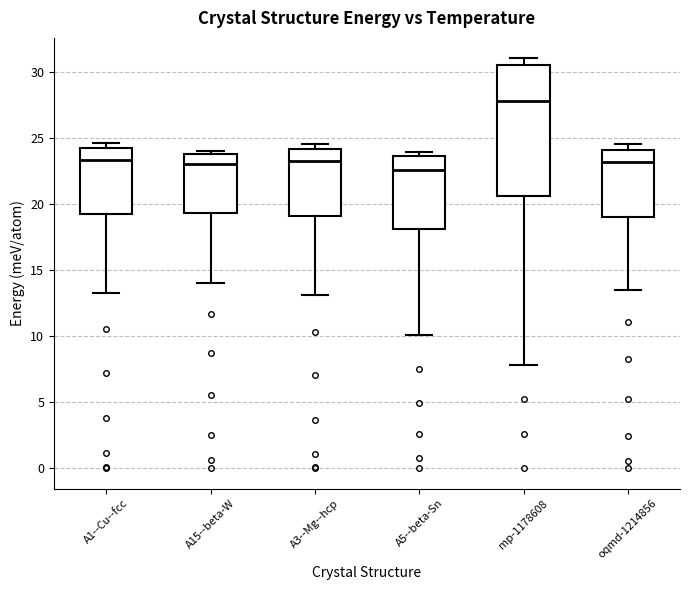

Reading left to right, read every box against the y-axis: the position of its median line, the range the box covers, and the ends of its whiskers. The values are not printed on the chart, so give them approximately, as read against the axis.

A1--Cu--fcc: median 23.5, box 19.5 to 24.5, whiskers 13.5 to 24.5 (just above the box's upper edge)
A15--beta-W: median 23.0, box 19.5 to 24.0, whiskers 14.0 to 24.0 (just above the box's upper edge)
A3--Mg--hcp: median 23.5, box 19.0 to 24.0, whiskers 13.0 to 24.5
A5--beta-Sn: median 22.5, box 18.0 to 23.5, whiskers 10.0 to 24.0
mp-1178608: median 28.0, box 20.5 to 30.5, whiskers 8.0 to 31.0
oqmd-1214856: median 23.0, box 19.0 to 24.0, whiskers 13.5 to 24.5